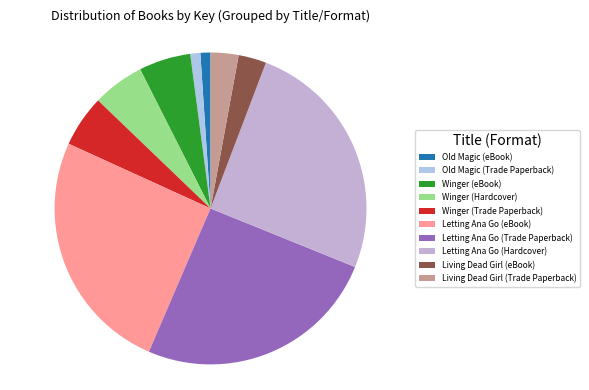

To the nearest percent, what is the difference between the largest and smallest slice percentages?

24%